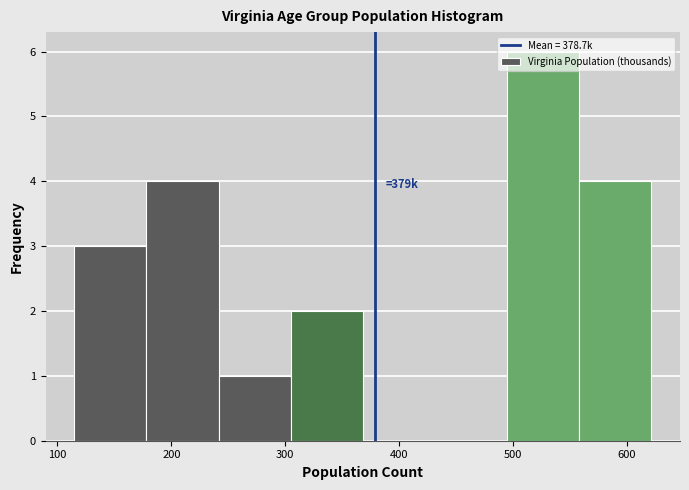

Which range on the x-axis has the tallest bar?

490 to 560